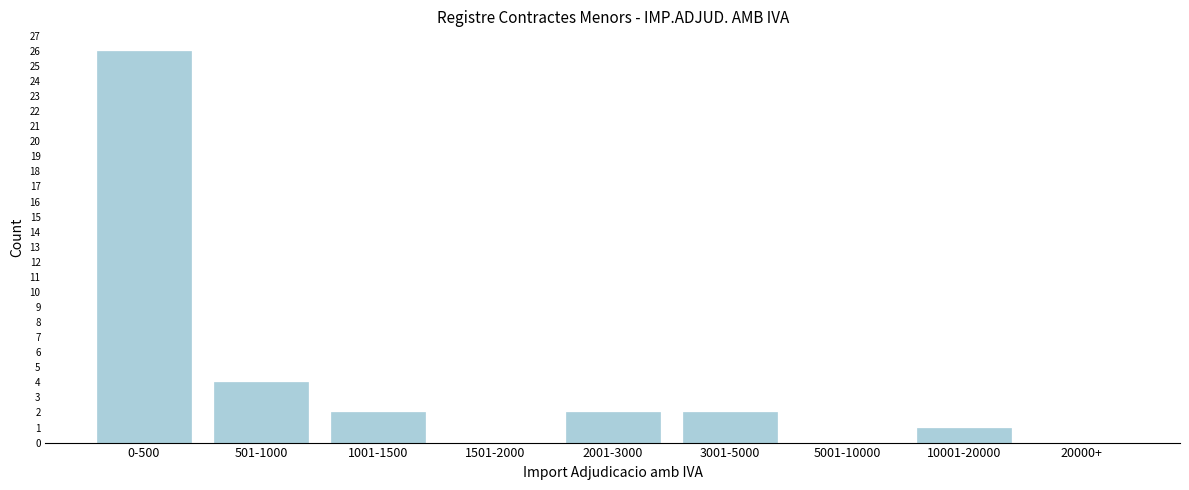

Reading right to left, extract all data points from this chart.

20000+=0	10001-20000=1	5001-10000=0	3001-5000=2	2001-3000=2	1501-2000=0	1001-1500=2	501-1000=4	0-500=26